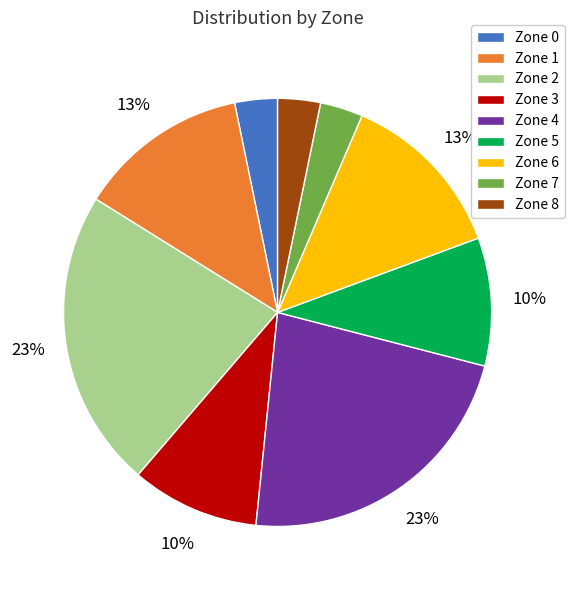

Approximately how many times larger is the value at Zone 1 compared to Zone 3?

1.3